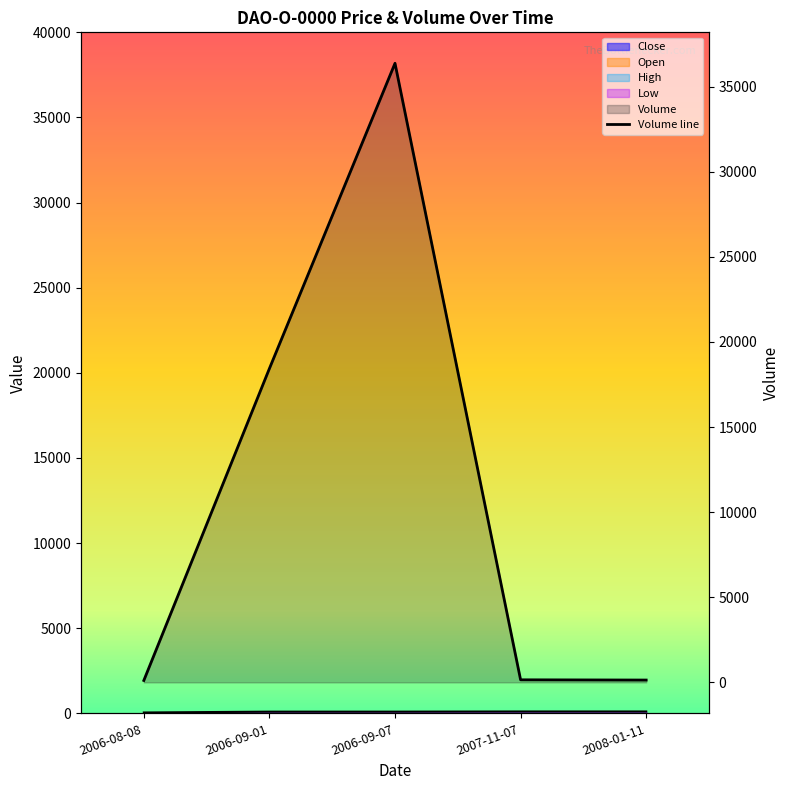

Which label corresponds to the smallest value in the chart?

2006-08-08